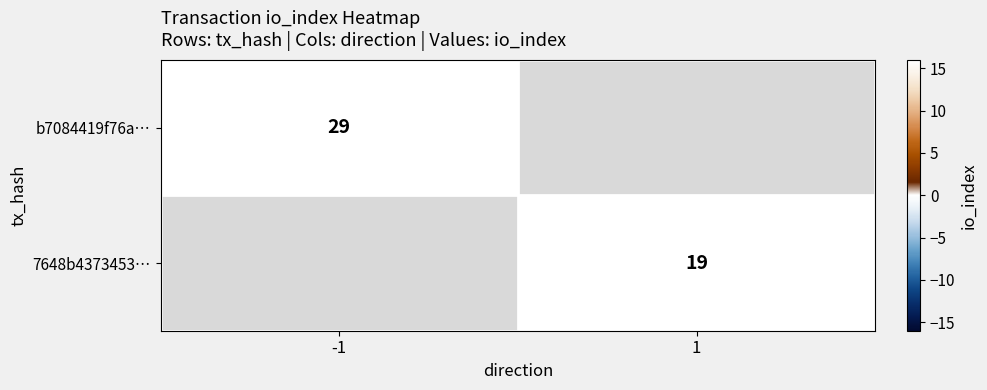

The b7084419f76a… series shows 15.7 at -1. True or false?

False